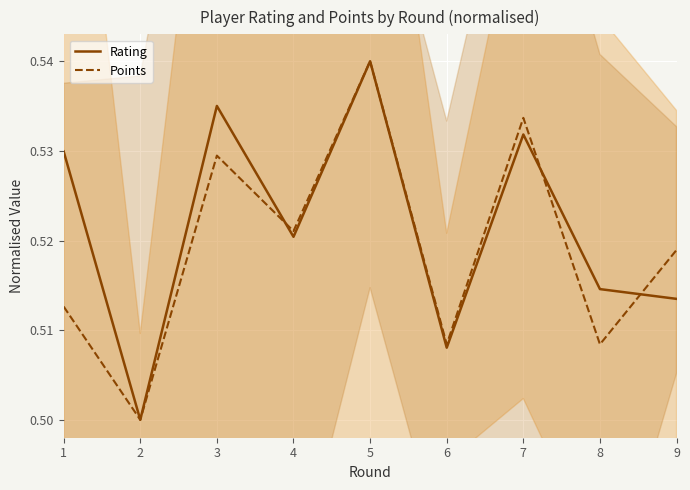

After their last crossing, which series has the higher values: Rating or Points?

Points